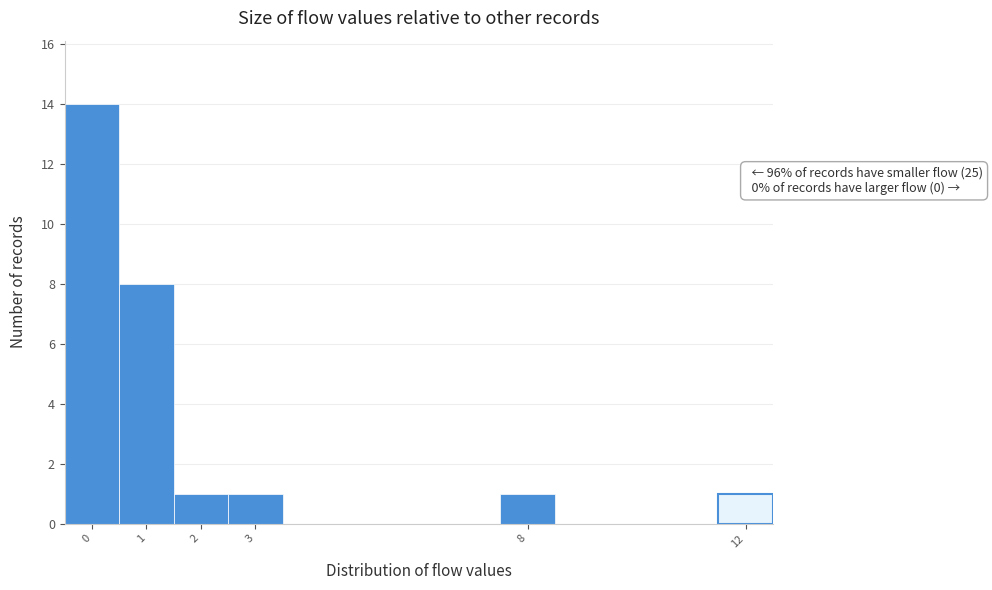

Which range on the x-axis has the tallest bar?

-0.5 to 0.5